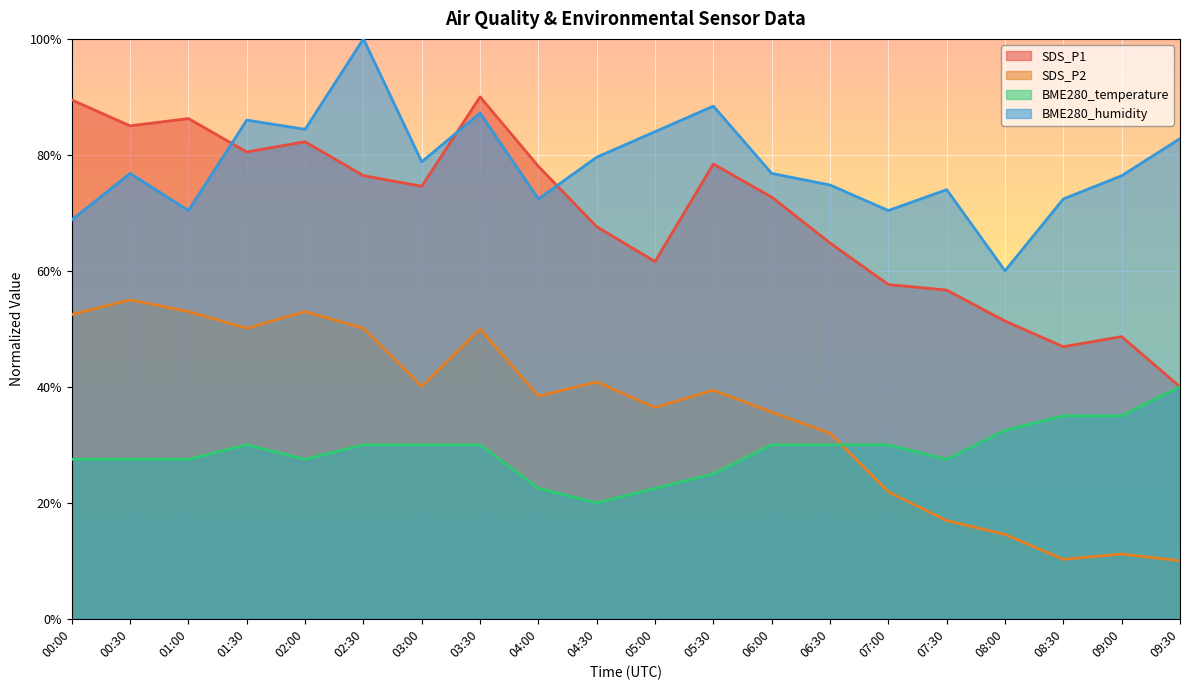

What is the difference between the second highest and minimum values in the BME280_temperature series?

15.0